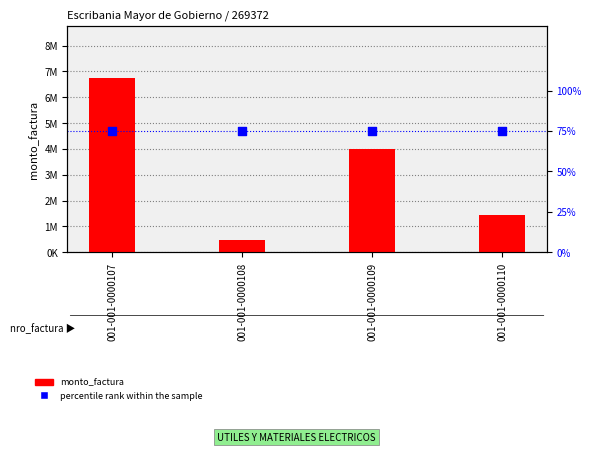

Which series has the largest Y range (max minus min)?

monto_factura